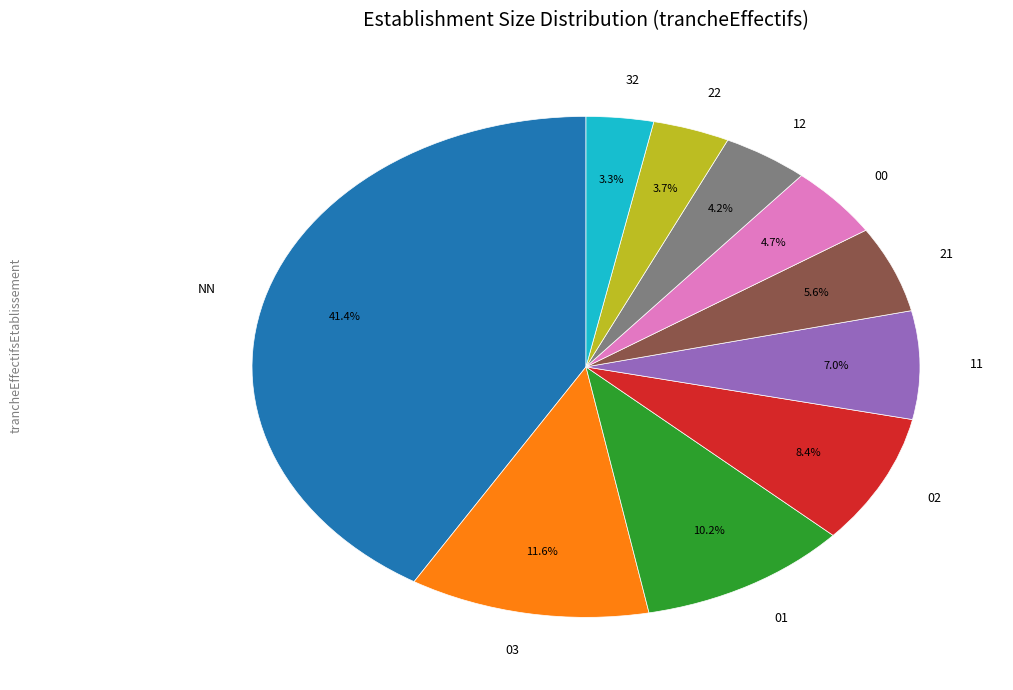

To the nearest percent, what portion does 32 represent?

3%